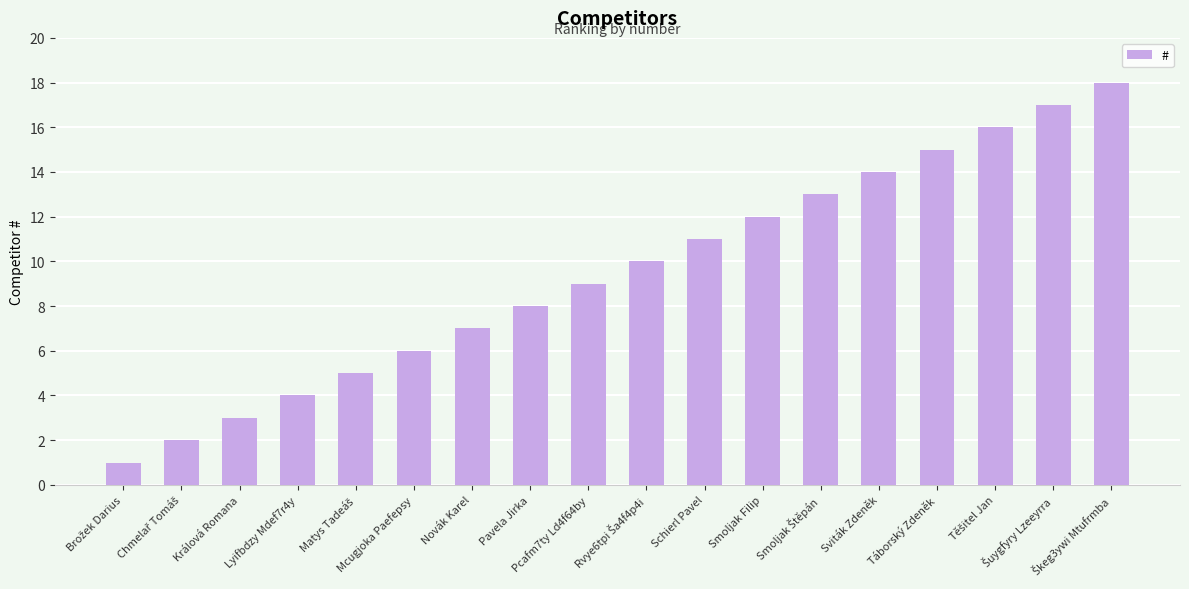

What position from the right is Lyifbdzy Mdef7r4y?

15